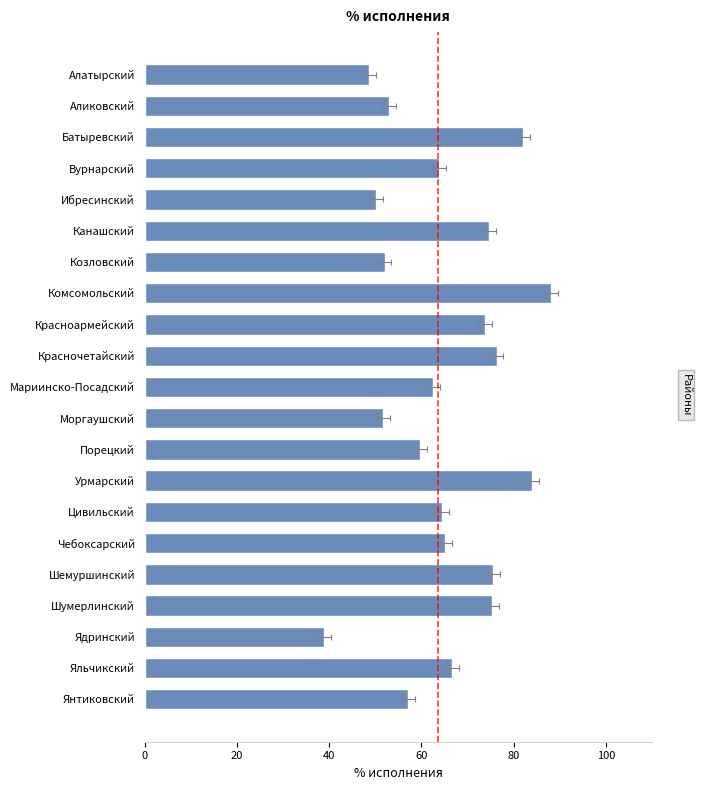

Where is the data nearest to the value 63?

Мариинско-Посадский